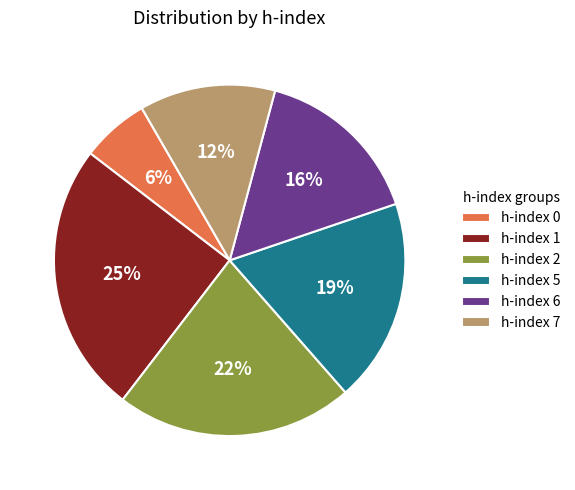

Between h-index 2 and h-index 1, which is larger?

h-index 1